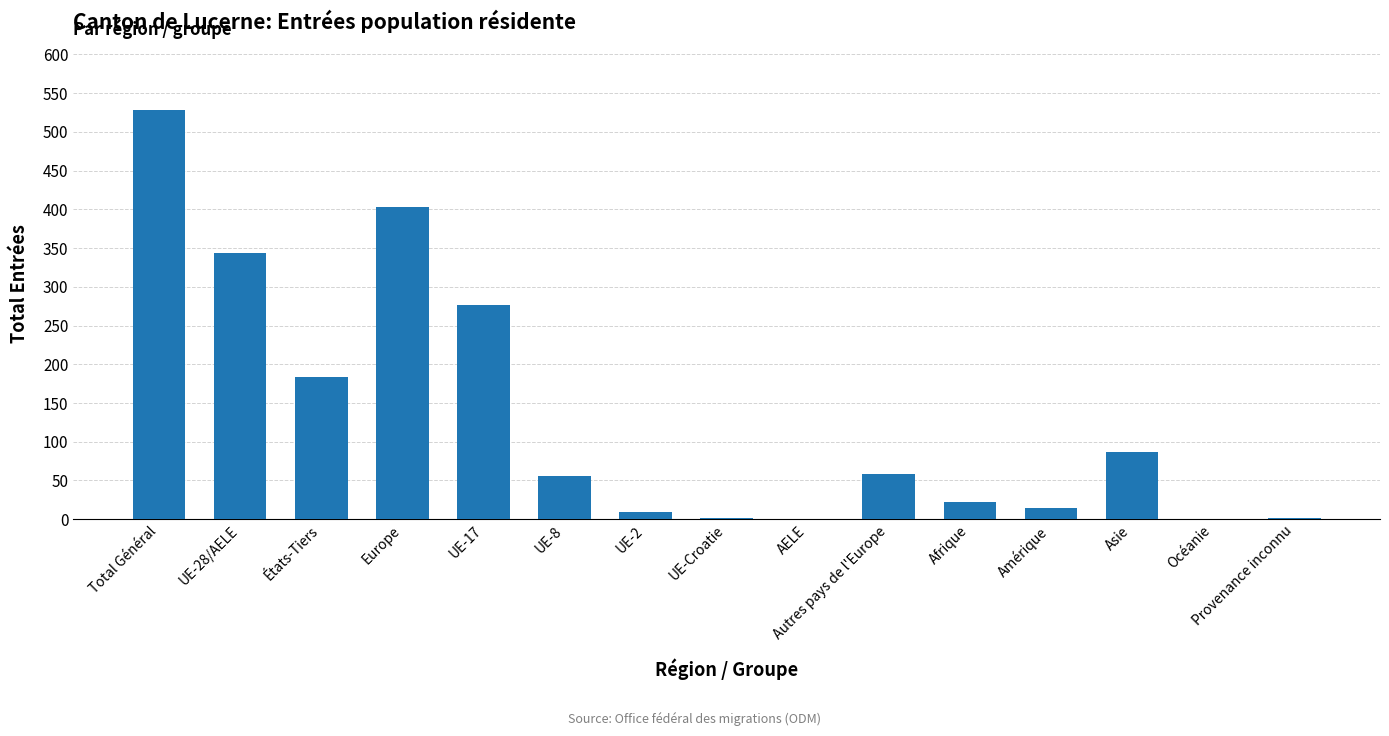

The value at AELE is 0. True or false?

True